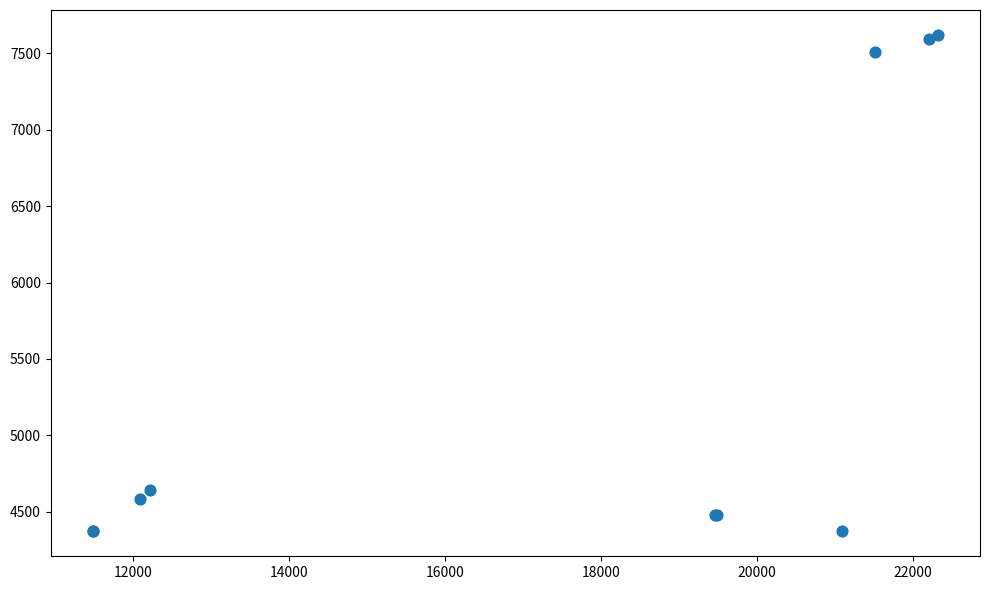

What Y value in the scatter plot is closest to 5996?

4639